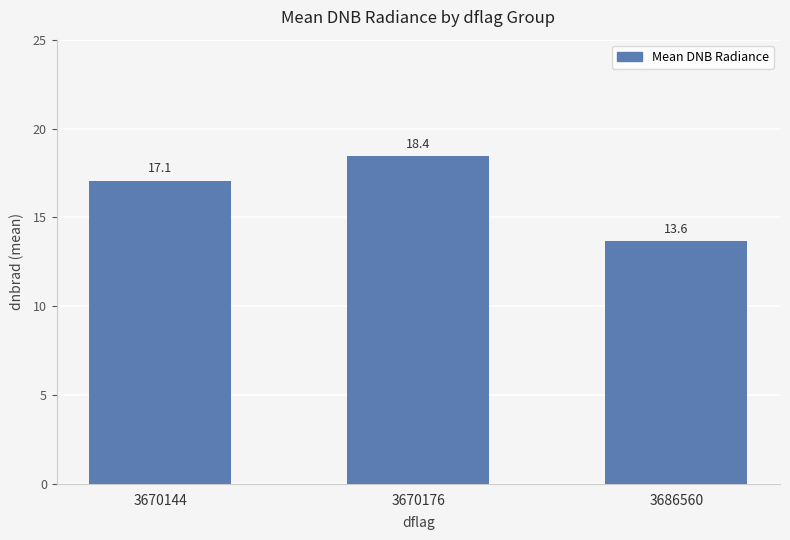

True or false: the data shows 18.4 at 3670176.

True